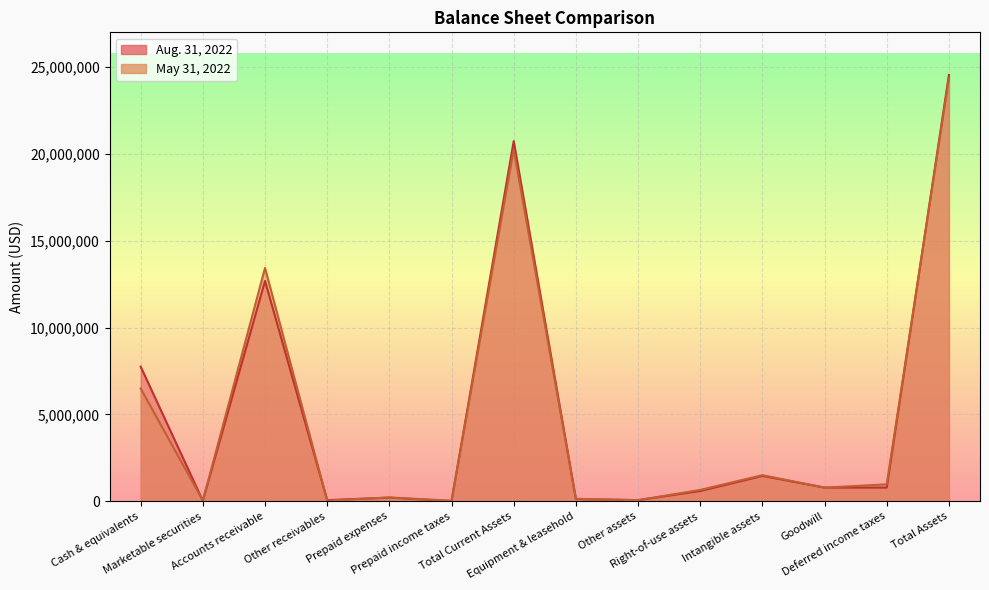

In May 31, 2022, how many points are higher than both neighbors (excluding endpoints)?

4